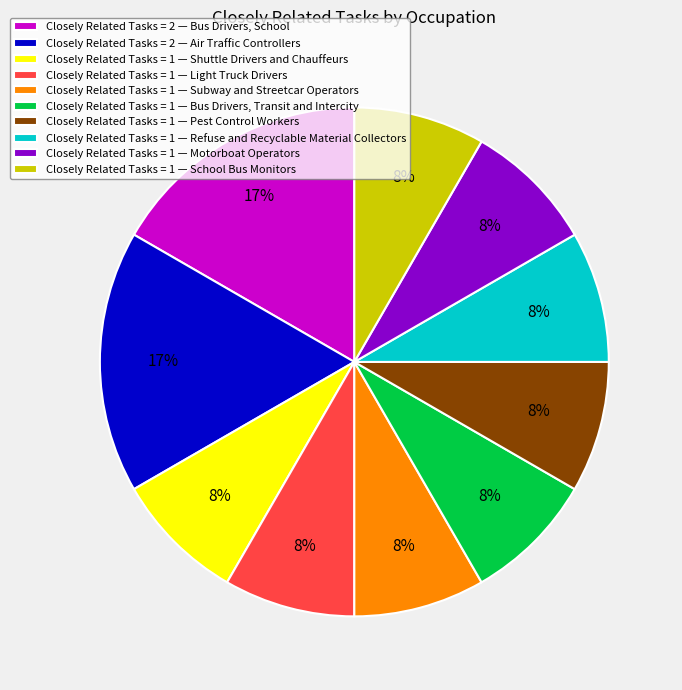

To the nearest percent, what is the average slice percentage?

10%